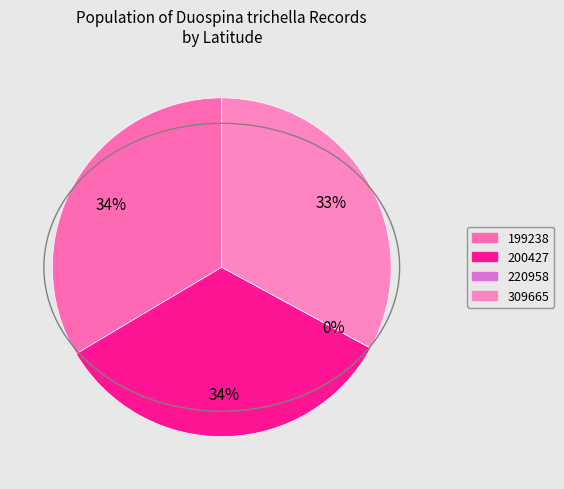

To the nearest percent, what is the difference between the largest and smallest slice percentages?

34%